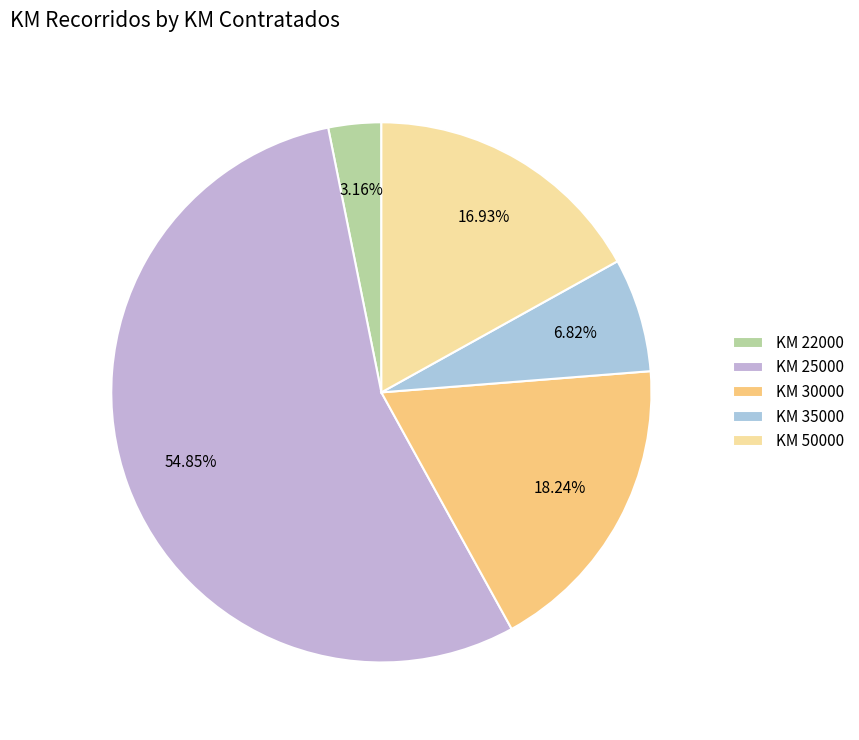

Which category has the biggest portion of the pie?

KM 25000